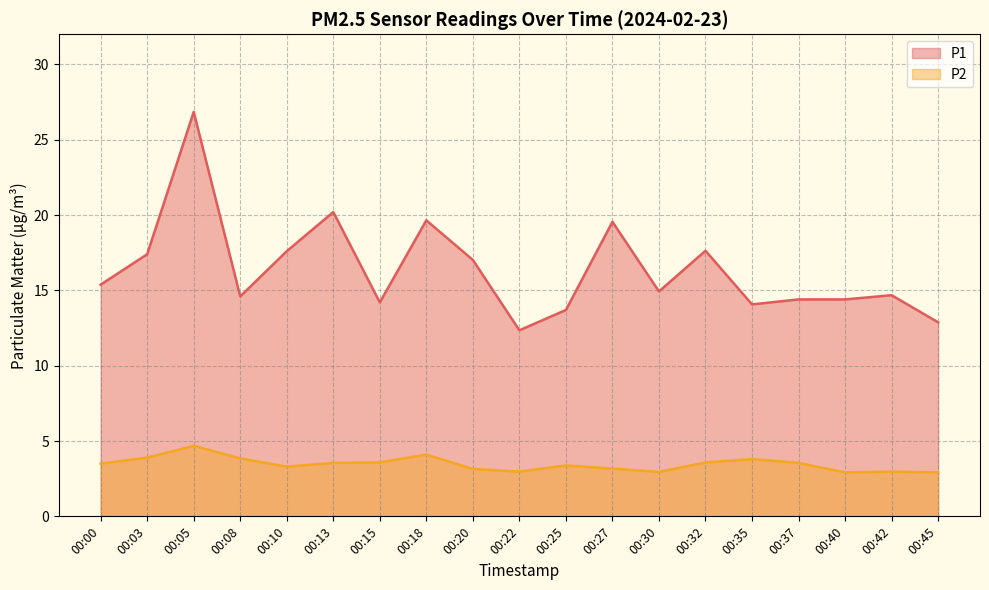

True or false: P2 has a value of 1.9 at 00:10.

False